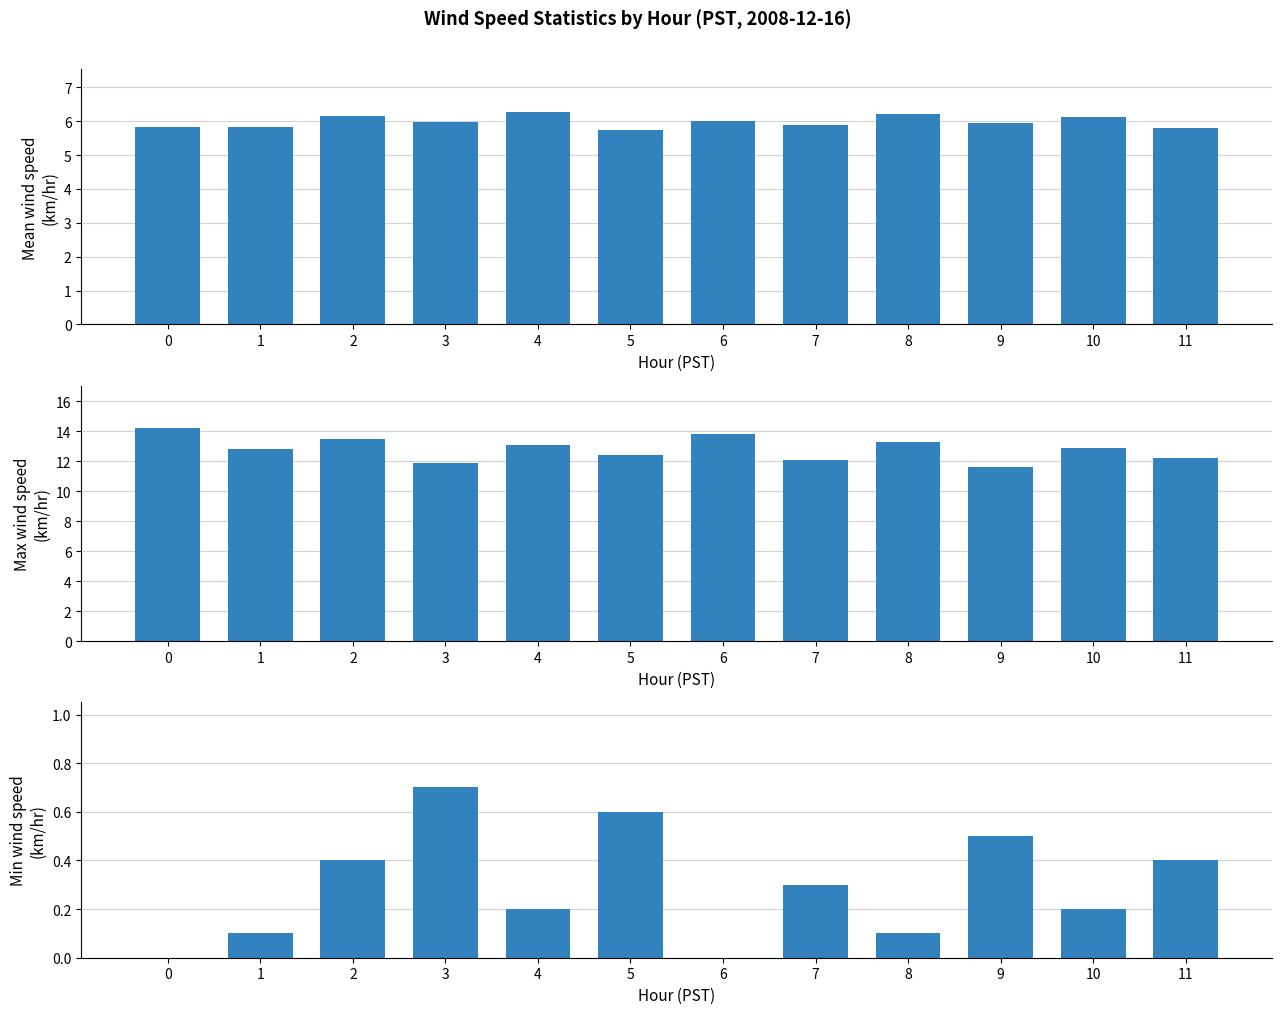

Rank the categories by Mean Wind Speed (km/hr) value from highest to lowest.

4, 8, 2, 10, 6, 3, 9, 7, 0, 1, 11, 5